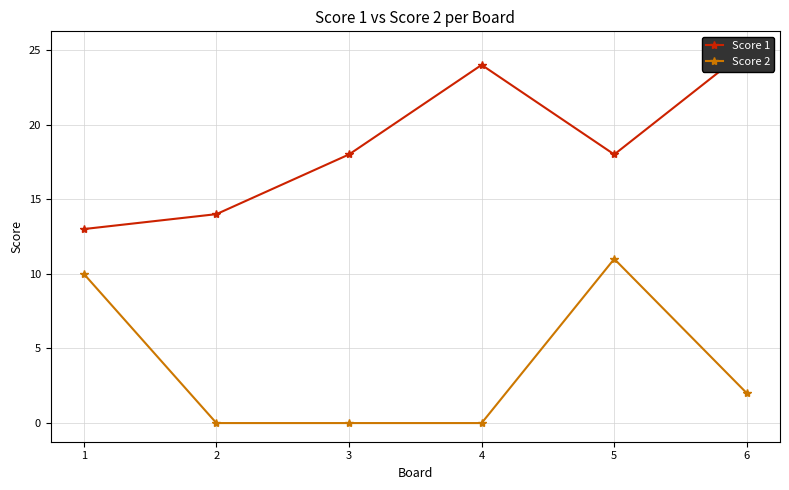

True or false: Score 2 has more than 1 points higher than both neighbors.

False